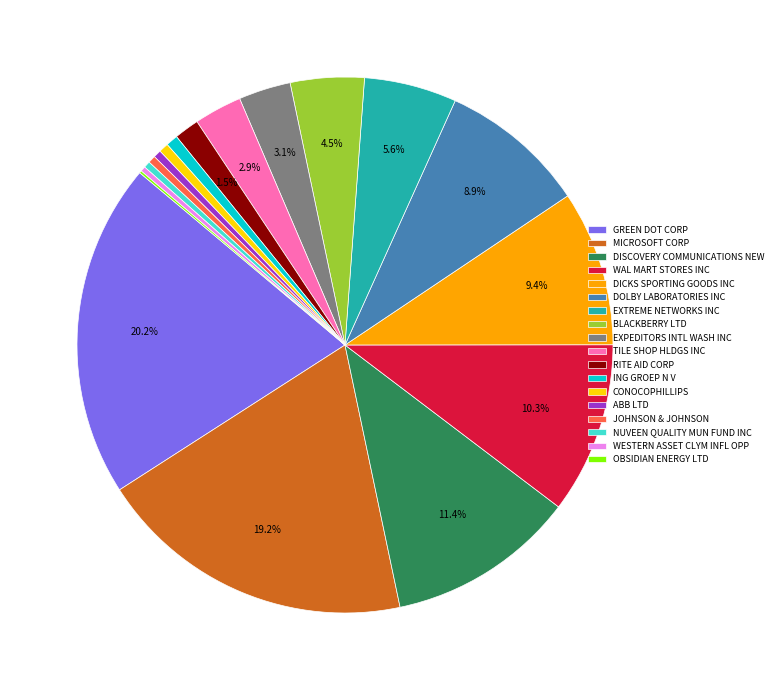

Between NUVEEN QUALITY MUN FUND INC and RITE AID CORP, which is larger?

RITE AID CORP